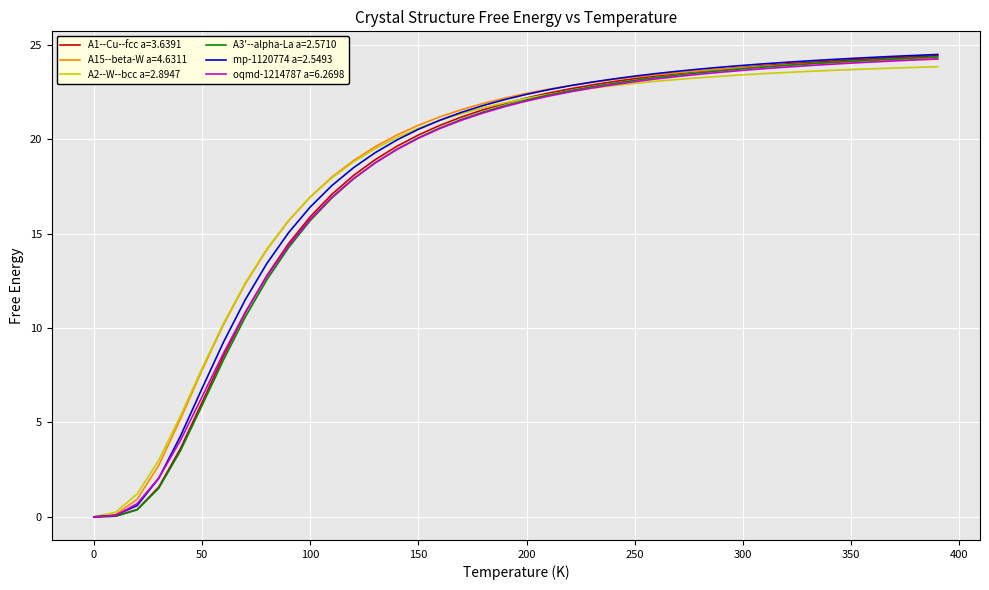

What is the average value of the A15--beta-W a=4.6311 series?

18.6